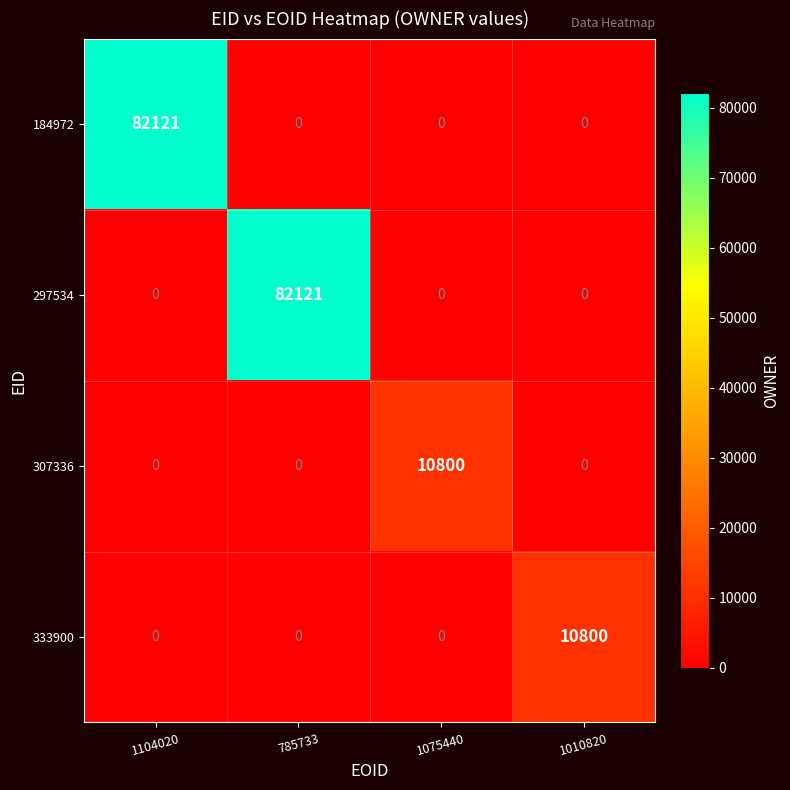

How many 297534 values are between 0 and 82121?

4